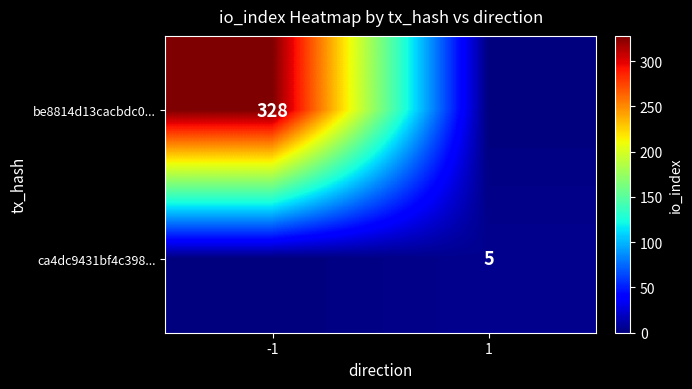

True or false: ca4dc9431bf4c398... has a value of 8 at 1.

False